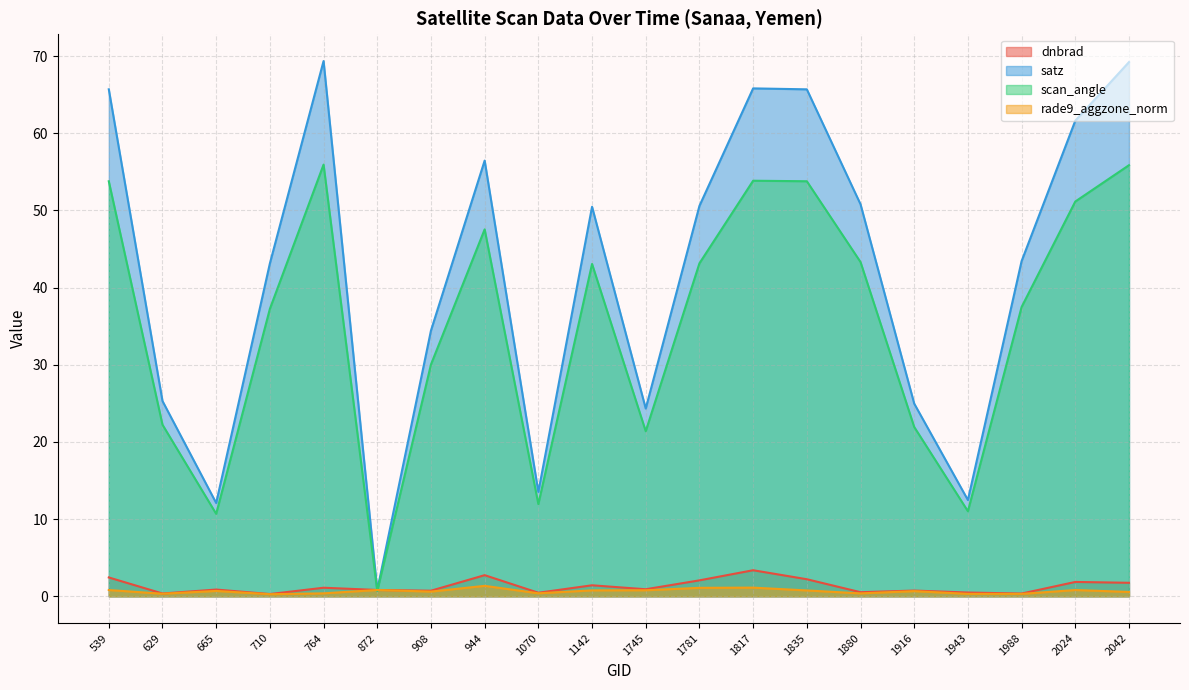

Rank the categories by rade9_aggzone_norm value from highest to lowest.

944, 1817, 1781, 872, 2024, 539, 1745, 1142, 1835, 665, 1916, 908, 2042, 1070, 764, 1880, 629, 1943, 1988, 710